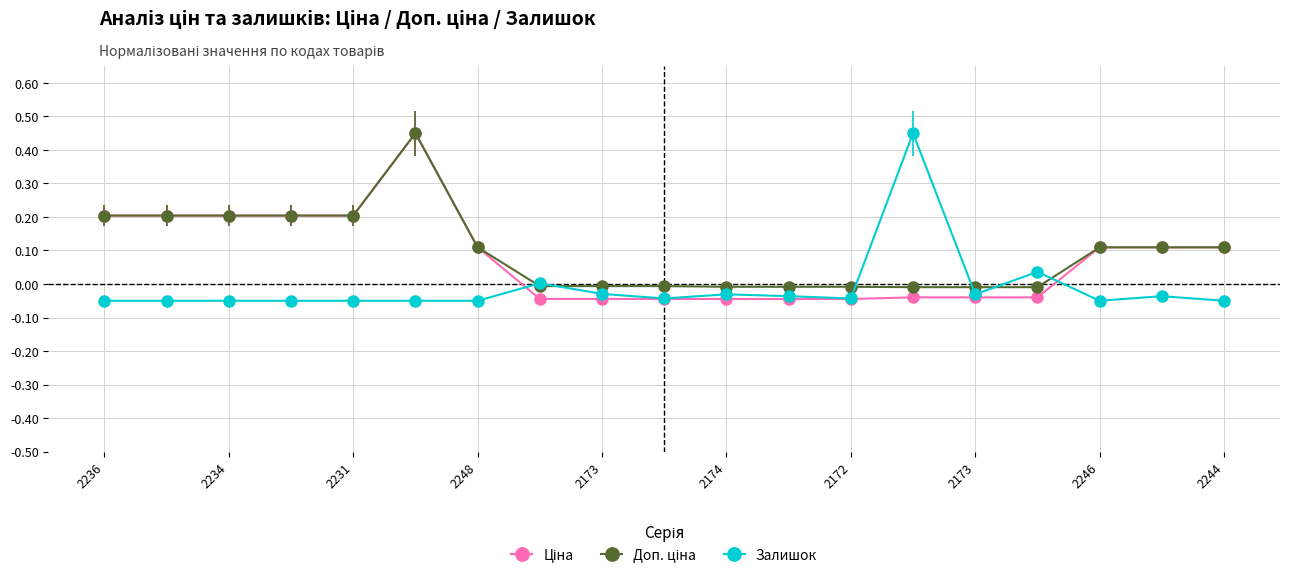

True or false: Залишок has more than 2 interior local peaks.

True